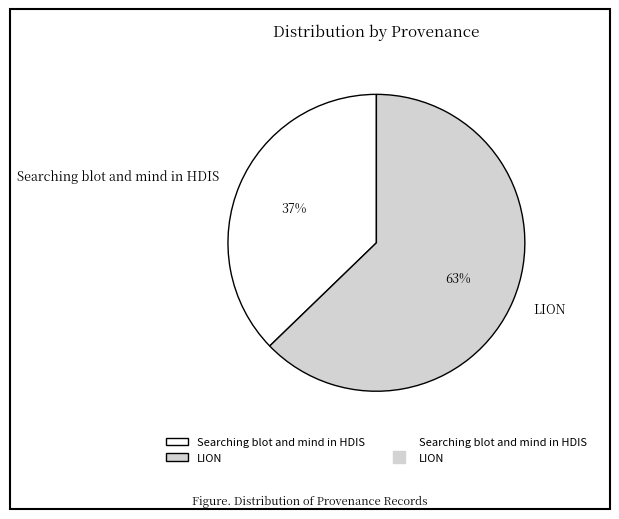

Approximately how many times larger is the value at LION compared to Searching blot and mind in HDIS?

1.7